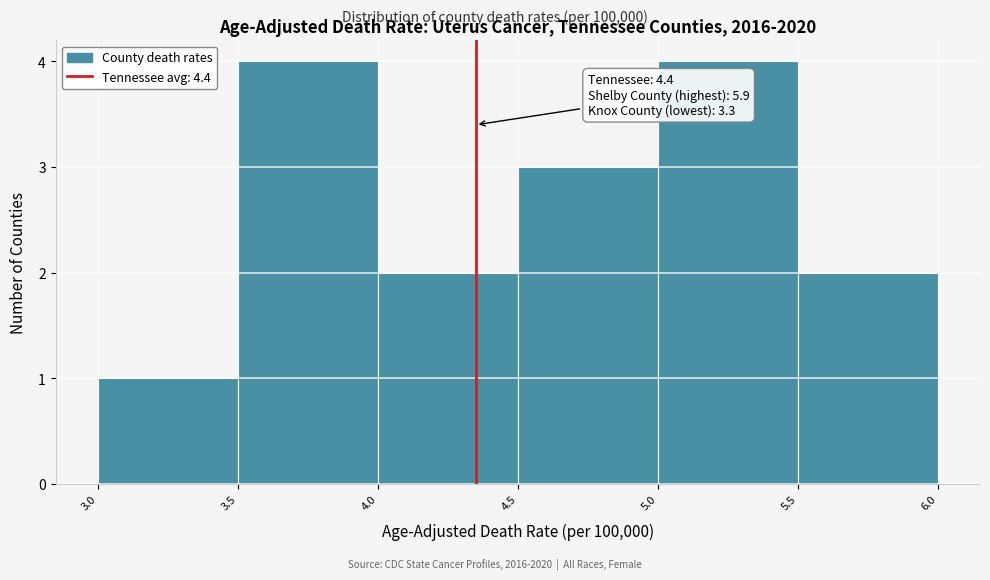

Reading right to left, what are all the values shown in this chart?

5.5=2	5.0=4	4.5=3	4.0=2	3.5=4	3.0=1